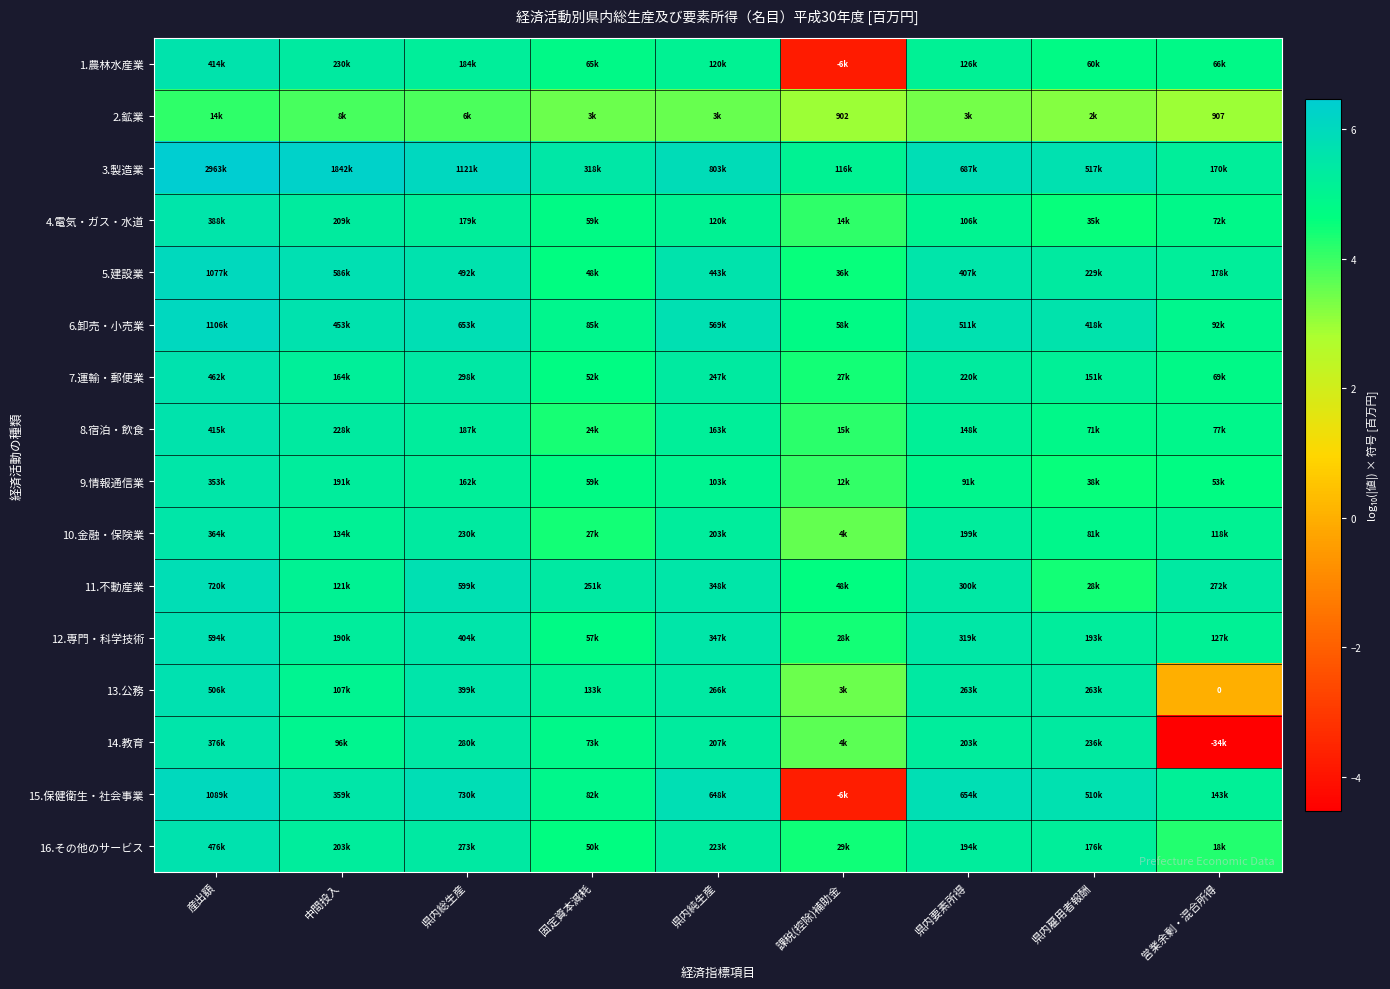

How many values in the 16.その他のサービス series are below 5?

3